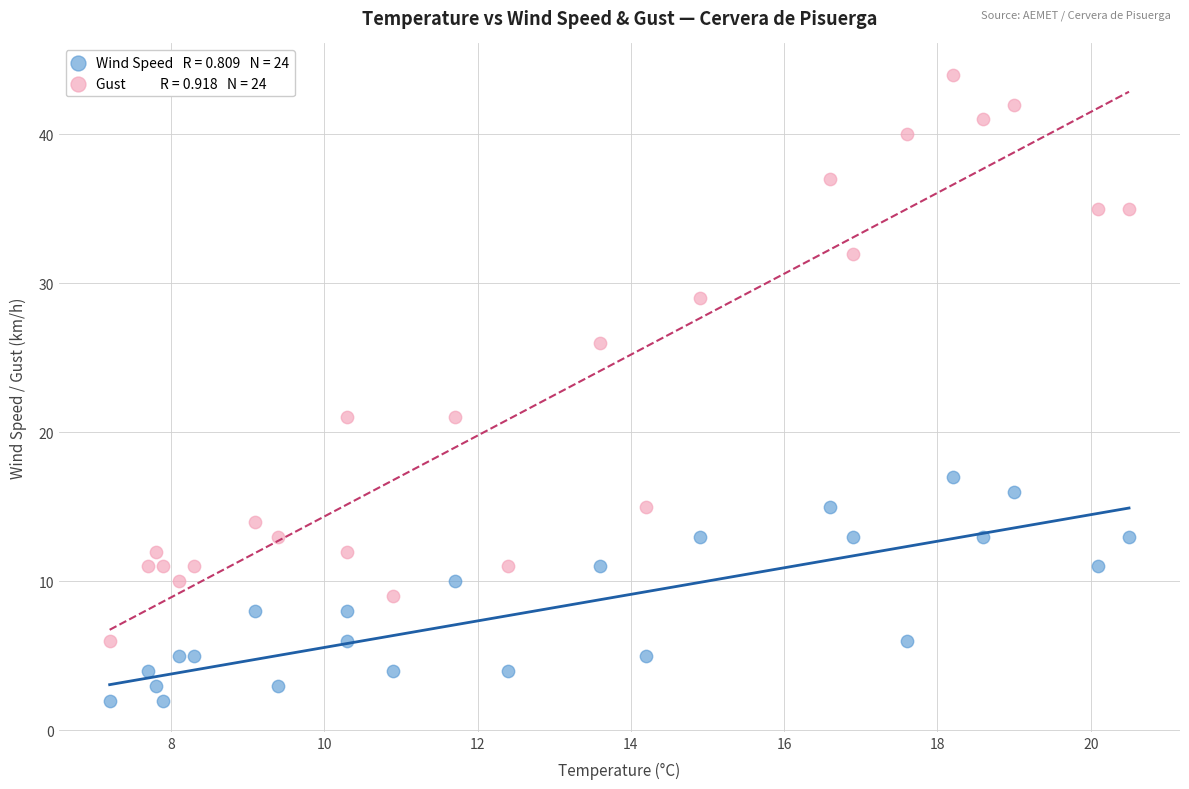

Across all data points, what is the range of Y values (max minus min)?

42